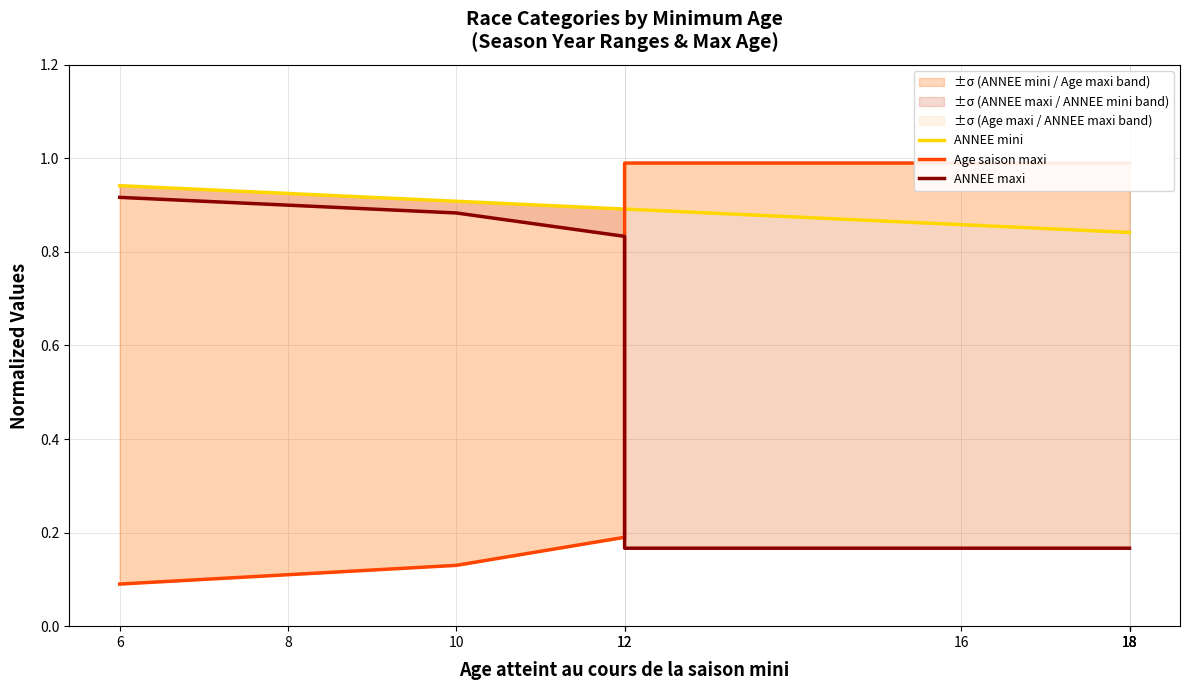

What are all the series names shown in the legend?

ANNEE mini, Age saison maxi, ANNEE maxi